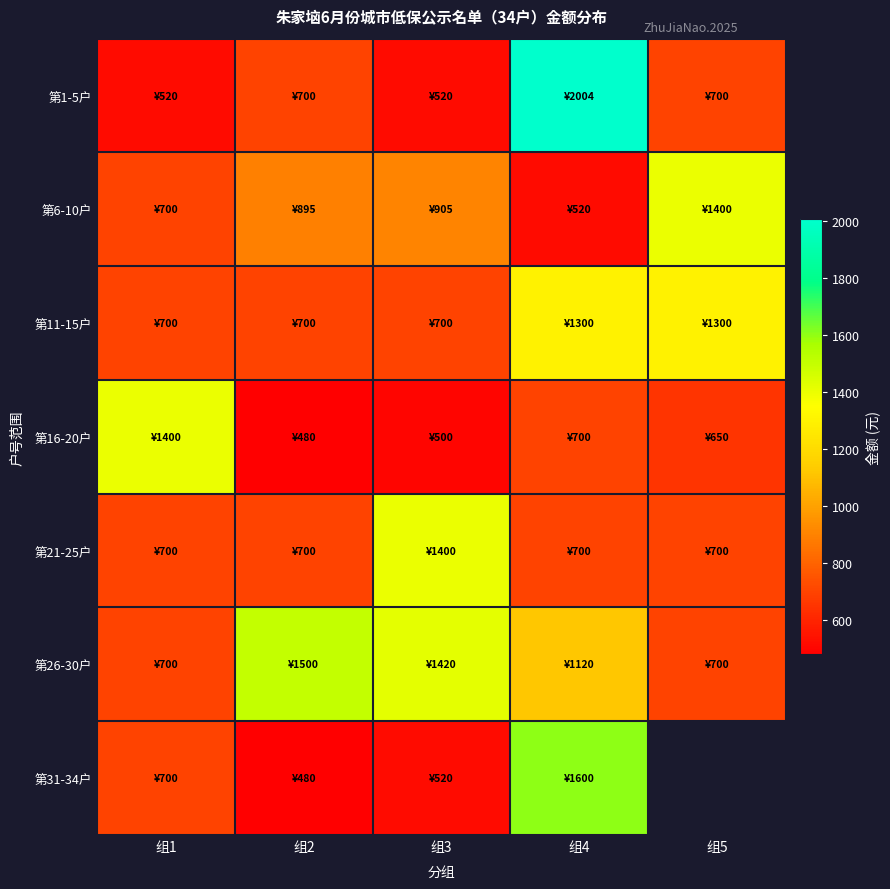

At 组2, list the series in order from largest to smallest.

第26-30户, 第6-10户, 第1-5户, 第11-15户, 第21-25户, 第16-20户, 第31-34户